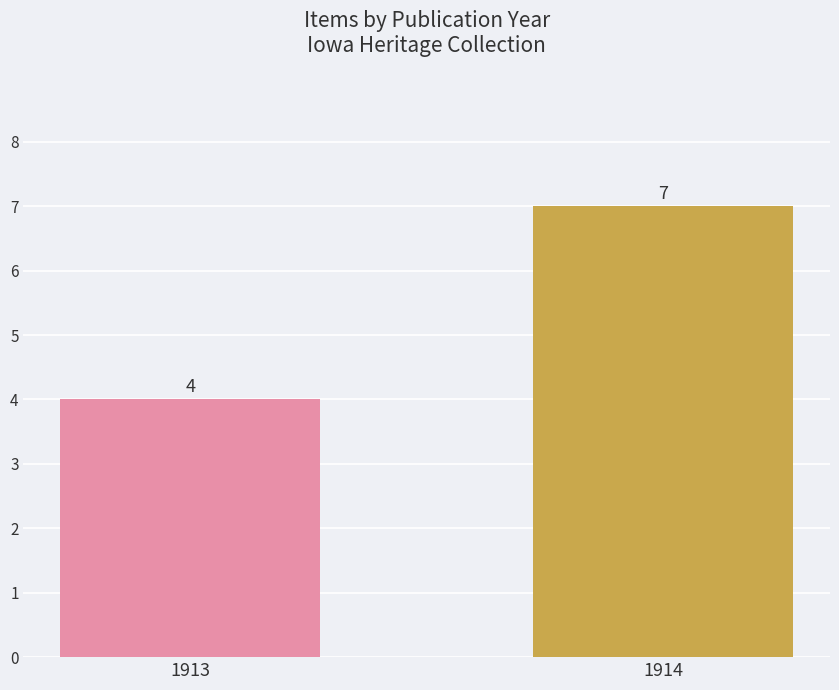

Which label corresponds to the largest value in the chart?

1914